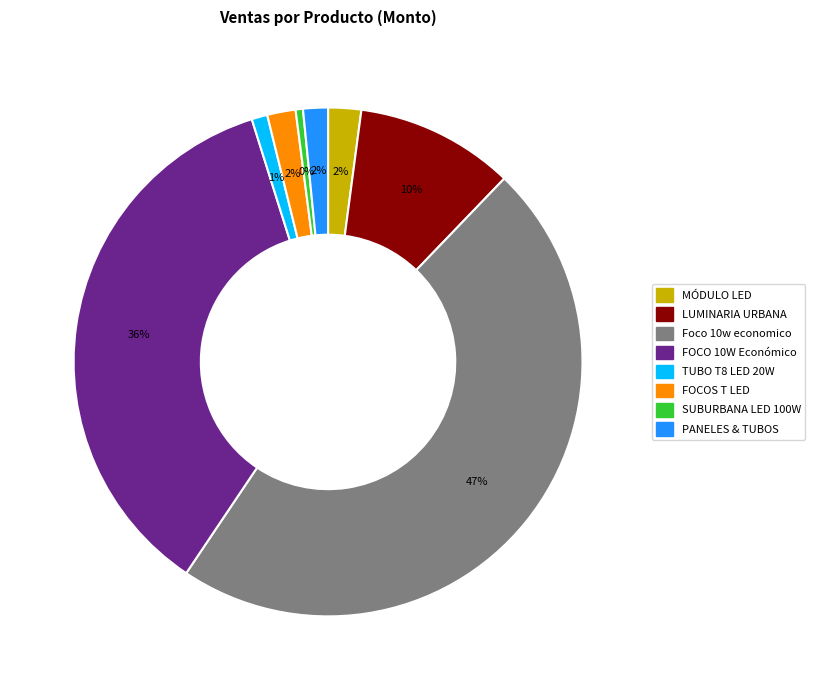

Is FOCO 10W Económico the majority of the pie?

No